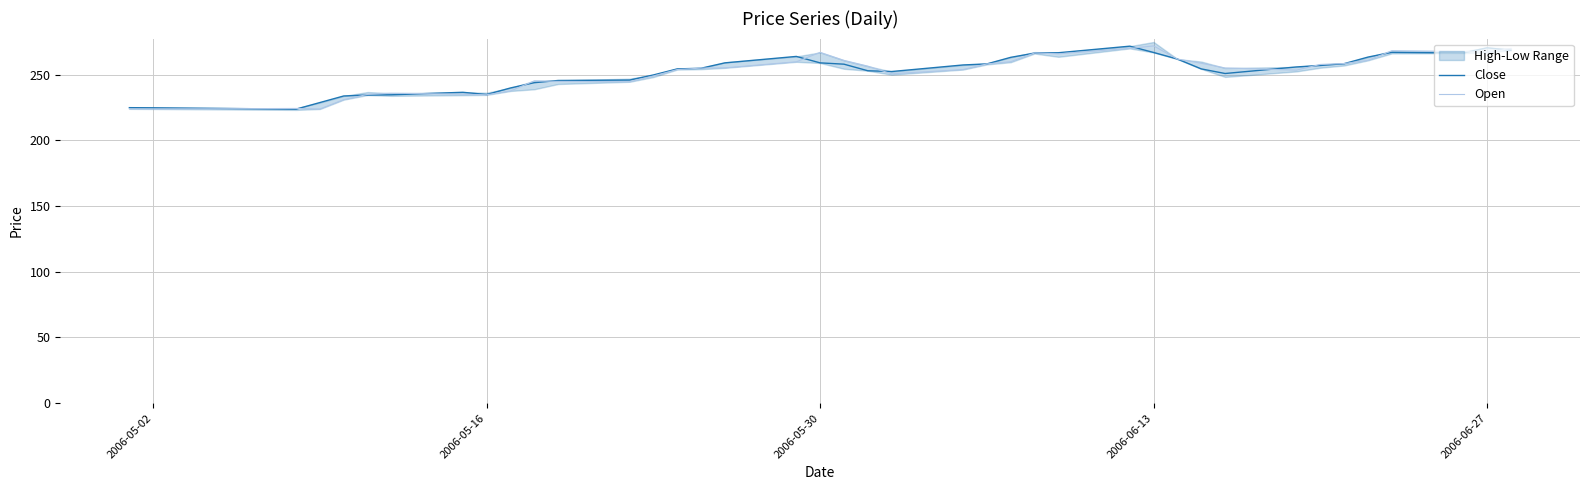

How many data points in Close are above 255?

20